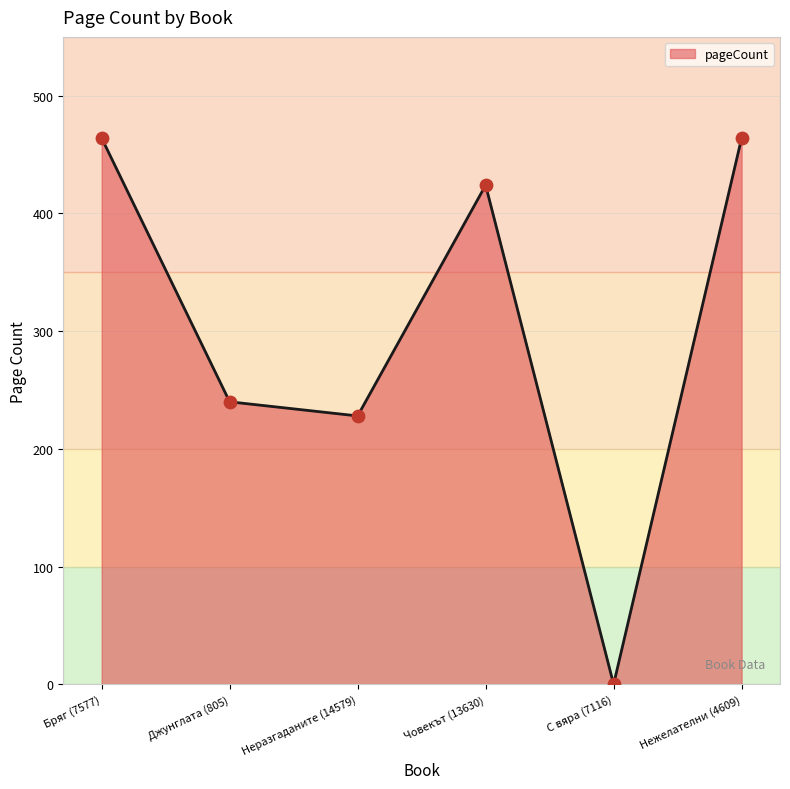

Which has a higher value, Джунглата (805) or Човекът (13630)?

Човекът (13630)